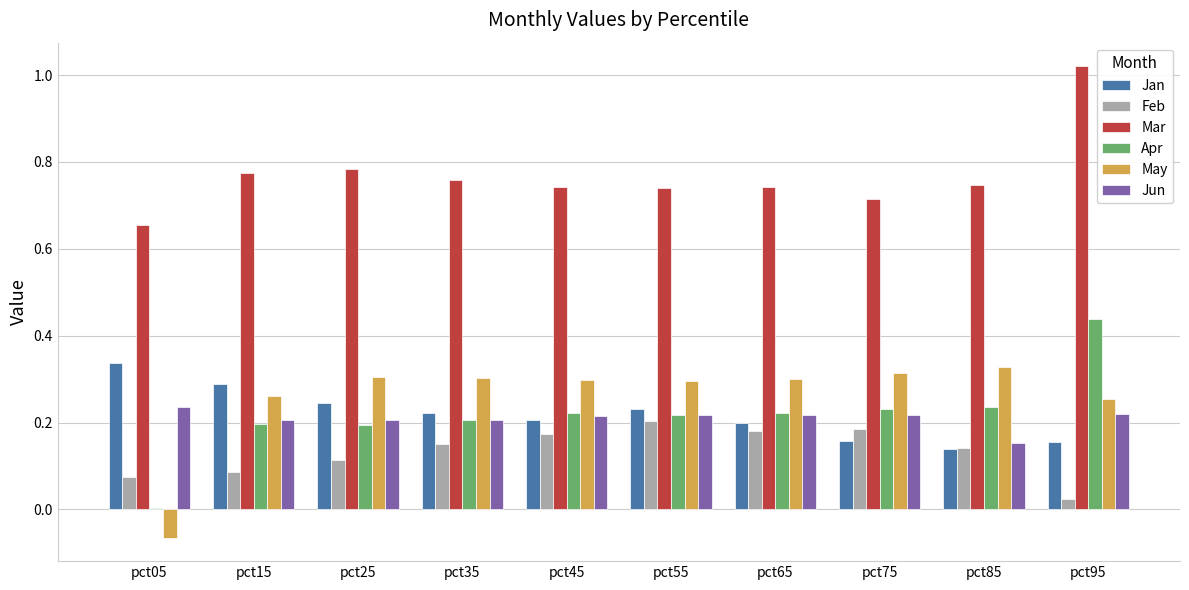

Which series has the largest total across all categories?

Mar